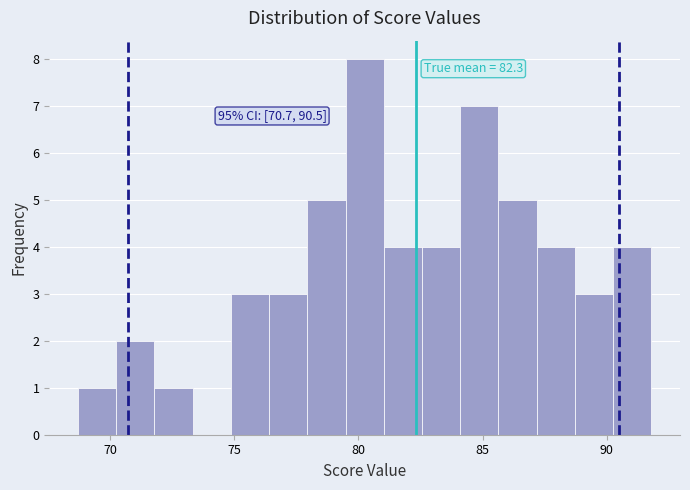

Around what value on the x-axis is the tallest bar? Give the approximate position of its centre, as read against the axis.

80.5